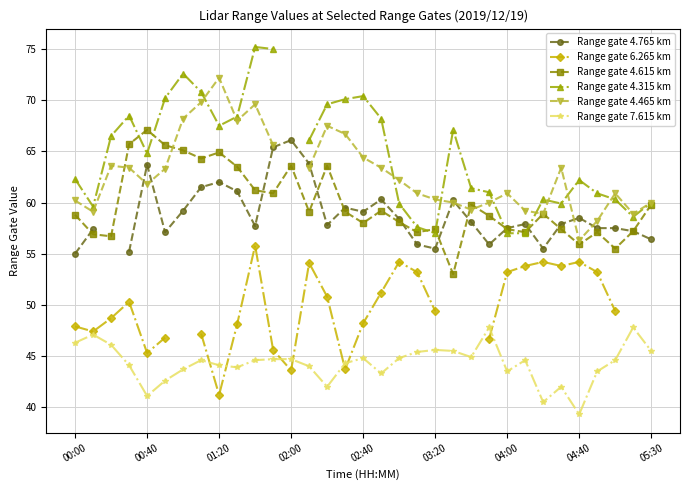

How many times do Range gate 4.315 km and Range gate 4.765 km cross each other?

2